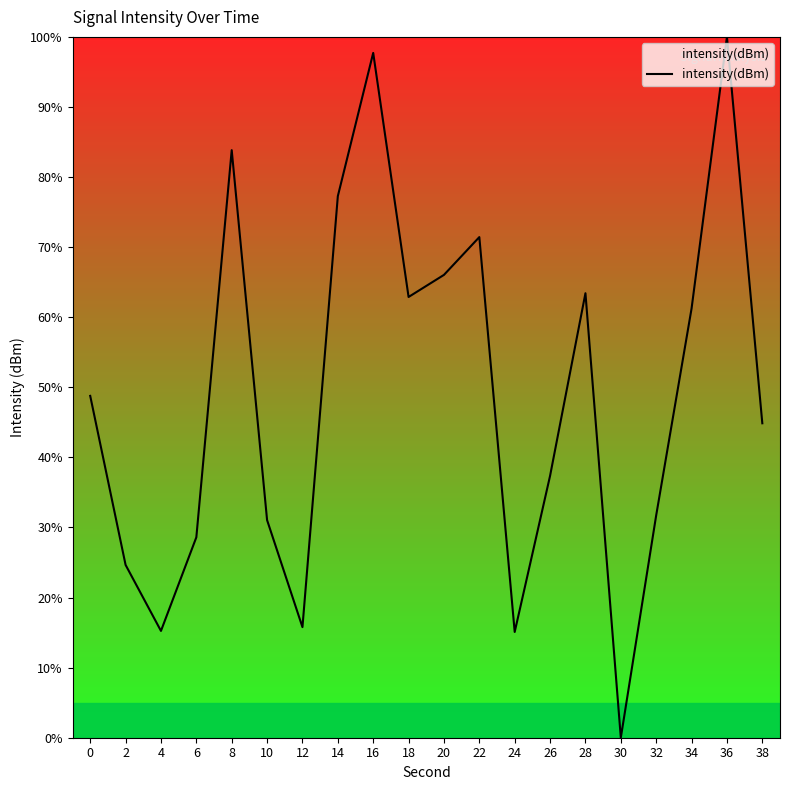

How many distinct data groups are displayed?

1